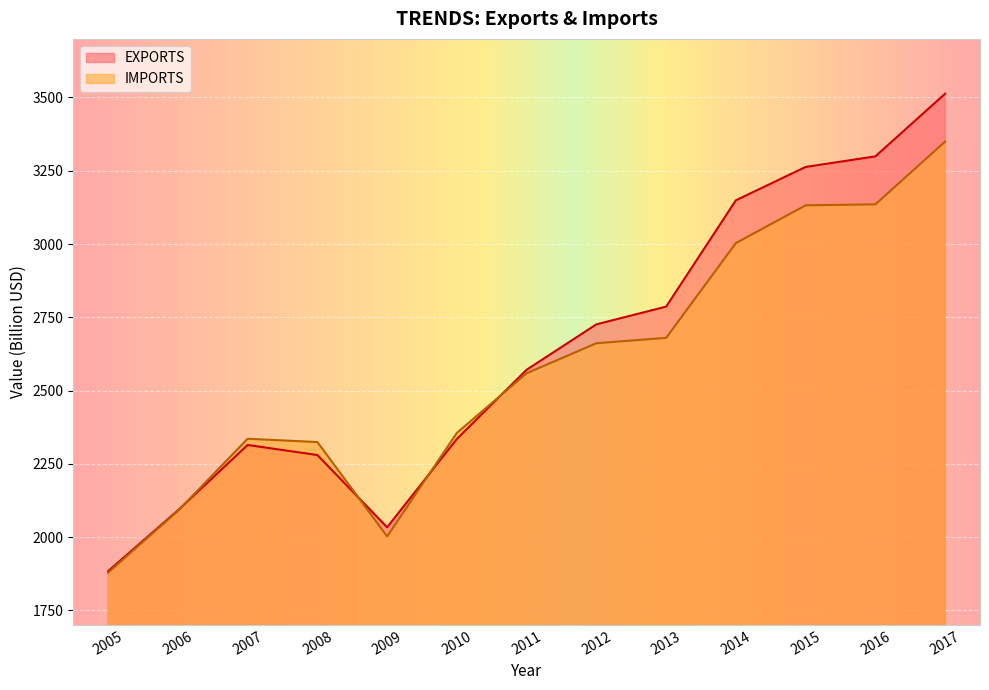

Where does the EXPORTS series first go above 2570?

2011